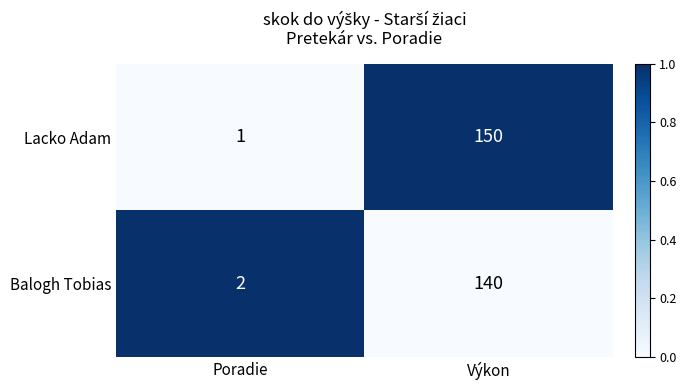

How many series are shown in this chart?

2